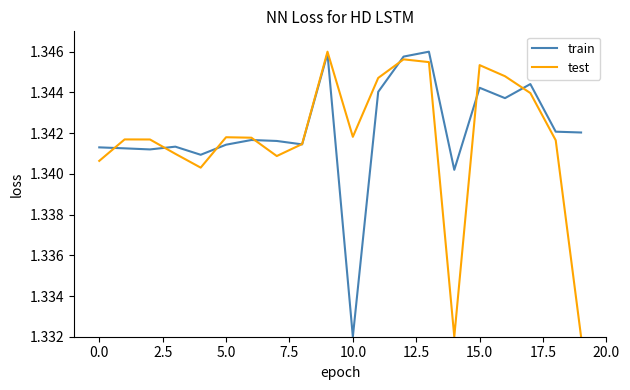

What is the sum of all test values?

26.8